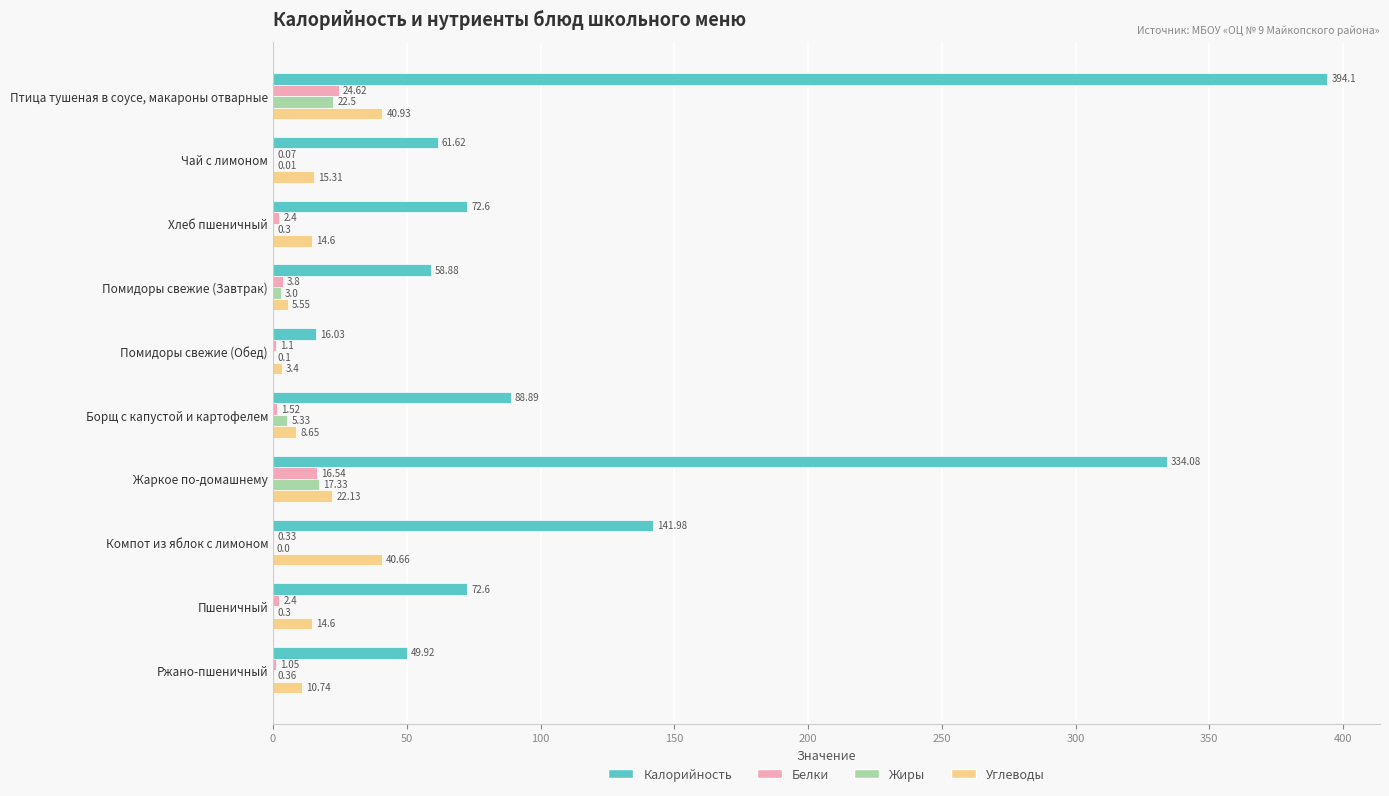

At which category is the sum across all series the highest?

Птица тушеная в соусе, макароны отварные